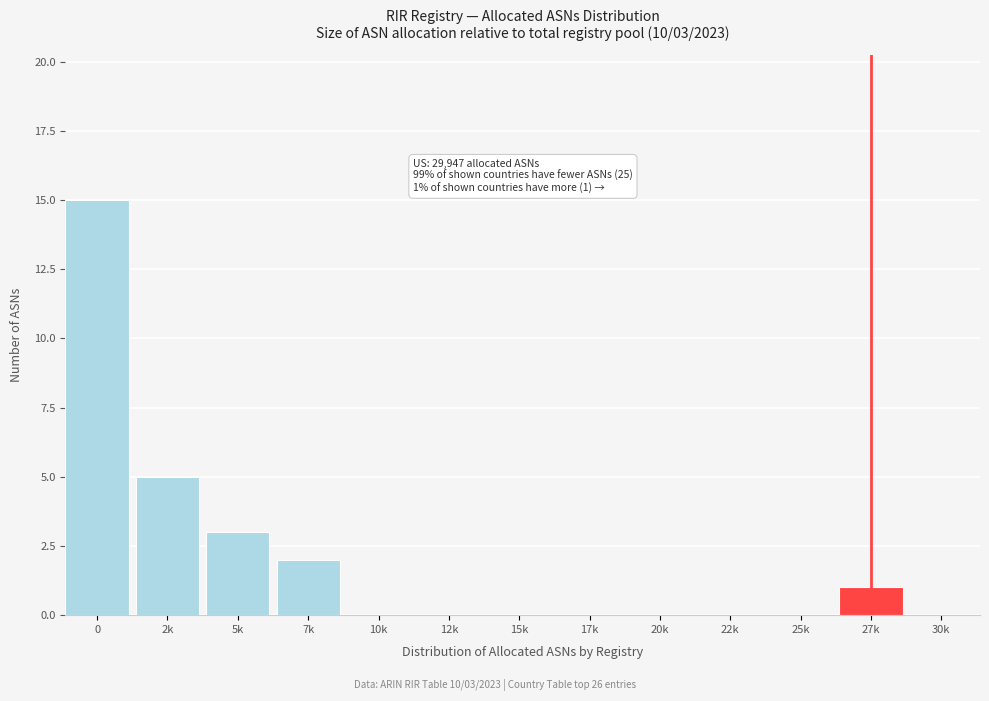

Reading right to left, extract all data points from this chart.

30k=0	27k=1	25k=0	22k=0	20k=0	17k=0	15k=0	12k=0	10k=0	7k=2	5k=3	2k=5	0=15